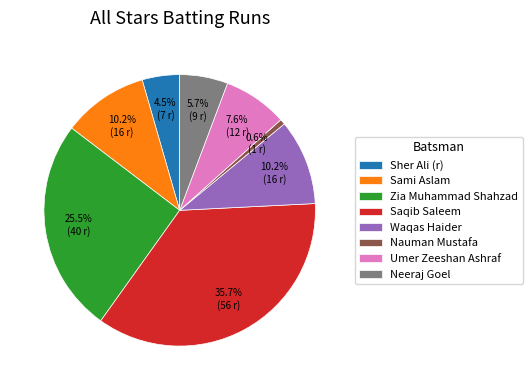

What percentage is the Saqib Saleem slice, to the nearest percent?

36%